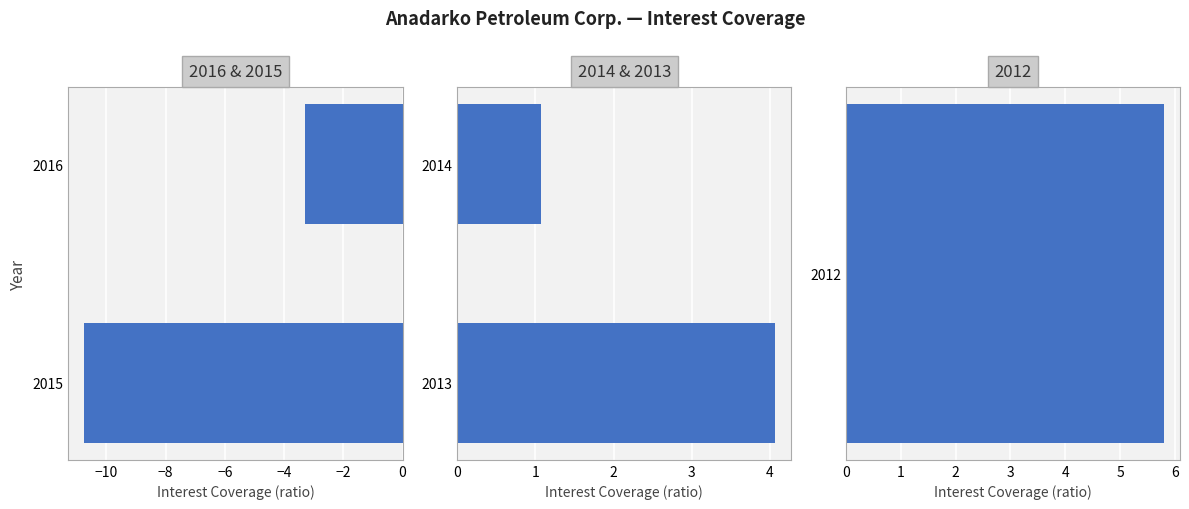

How many groups of bars are there?

2